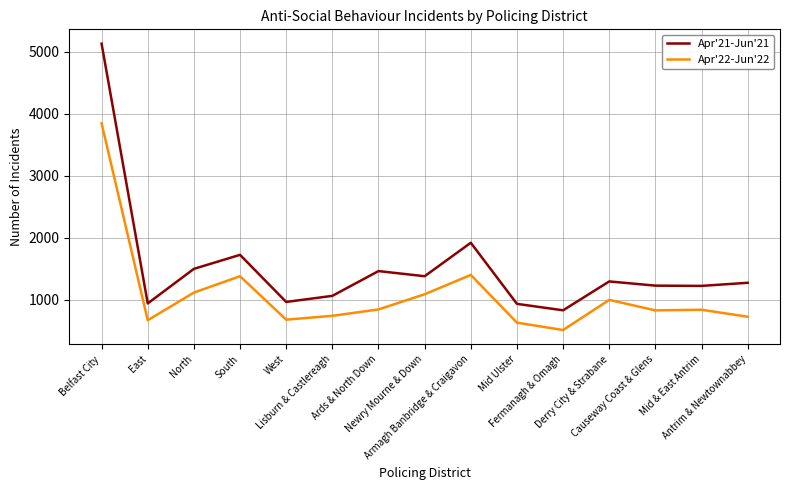

At how many categories does at least one series exceed 2657?

1